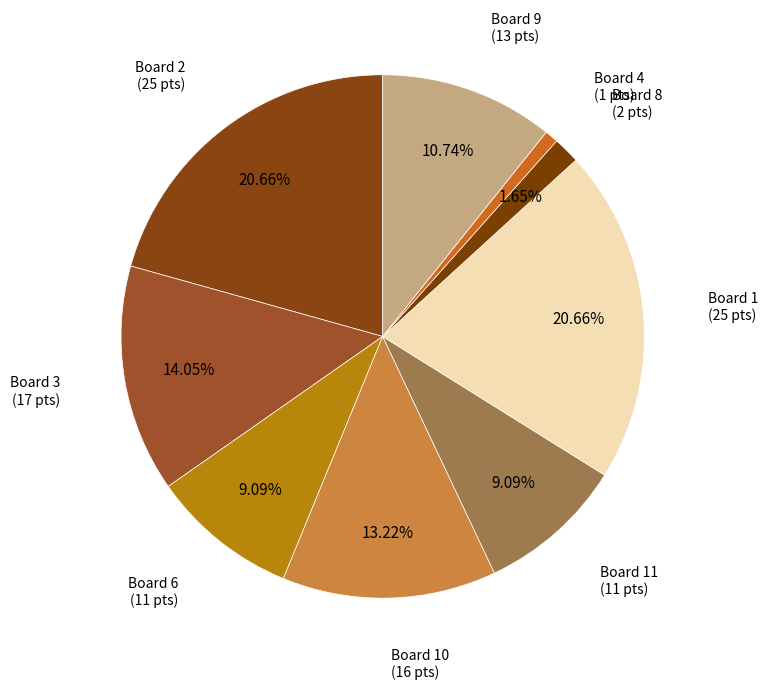

To the nearest percent, what percentage of the pie is Board 9?

11%